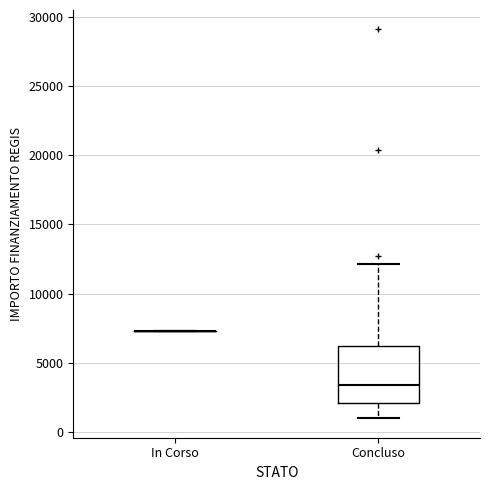

Reading left to right, transcribe this box plot: for each box, give where its median line is, the range the box spans, and where its two whiskers end, as read against the y-axis. The values are not printed on the chart, so give them approximately, as read against the axis.

In Corso: box collapsed to a line at 7500, whiskers 7500 to 7500
Concluso: median 3500, box 2000 to 6000, whiskers 1000 to 12000